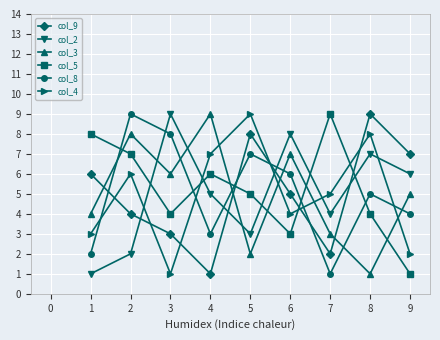

What is the maximum value for col_8?

9